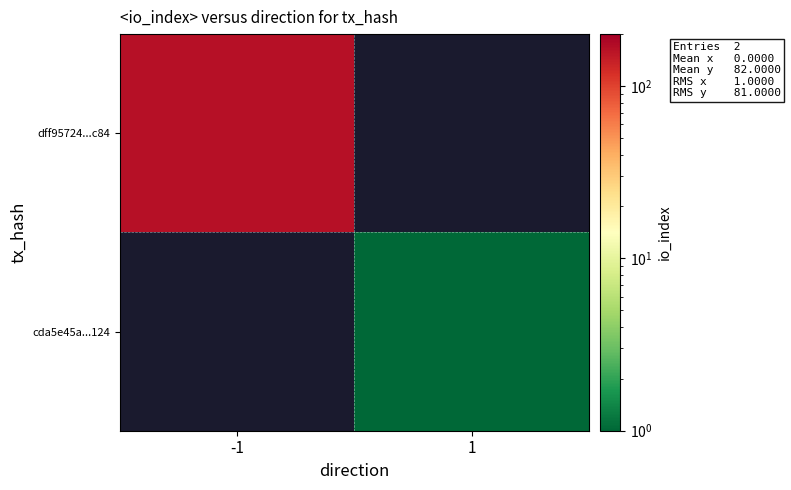

What is the lowest value of the dff95724...c84 series?

163.0